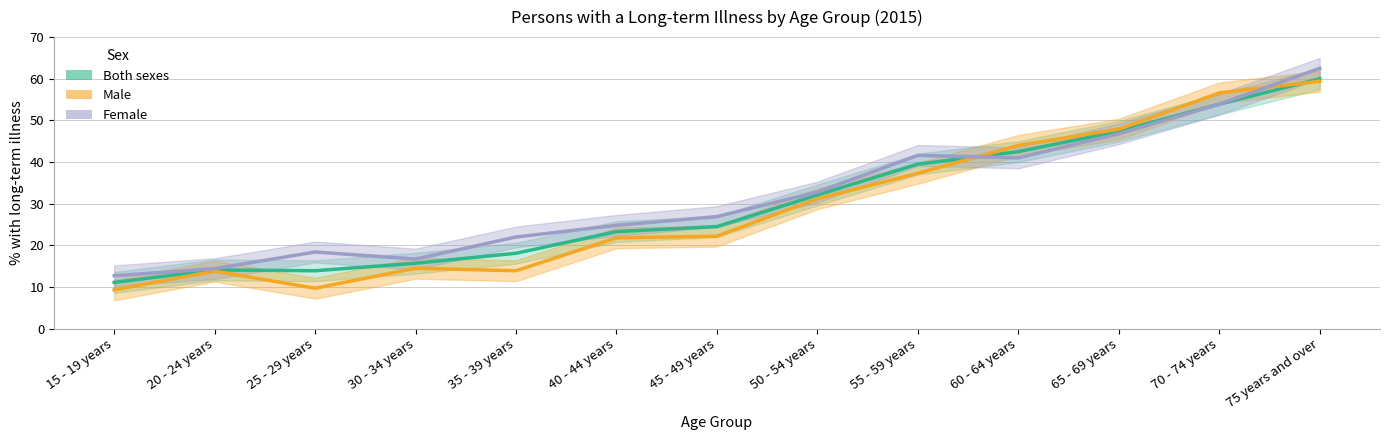

What is the greatest value displayed?

62.5